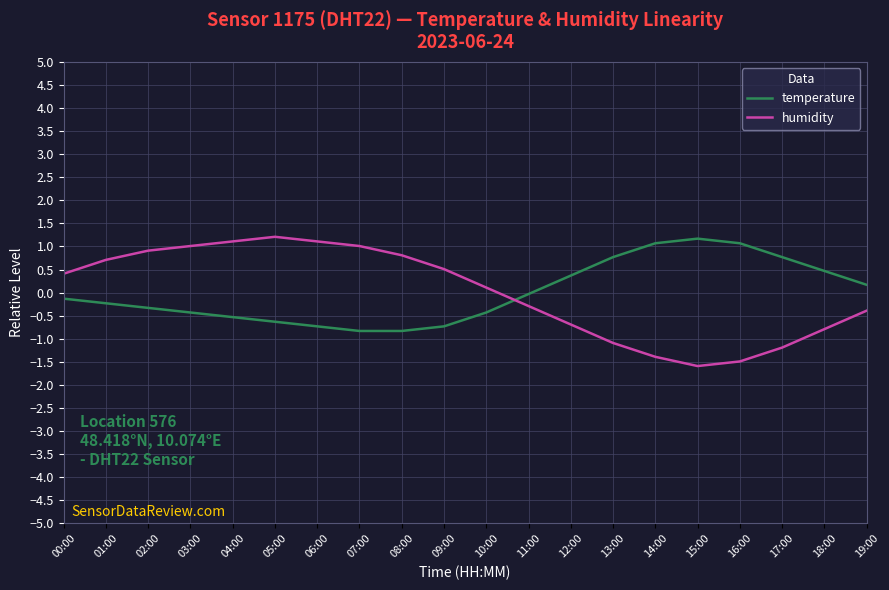

True or false: temperature has more than 1 interior local peaks.

False